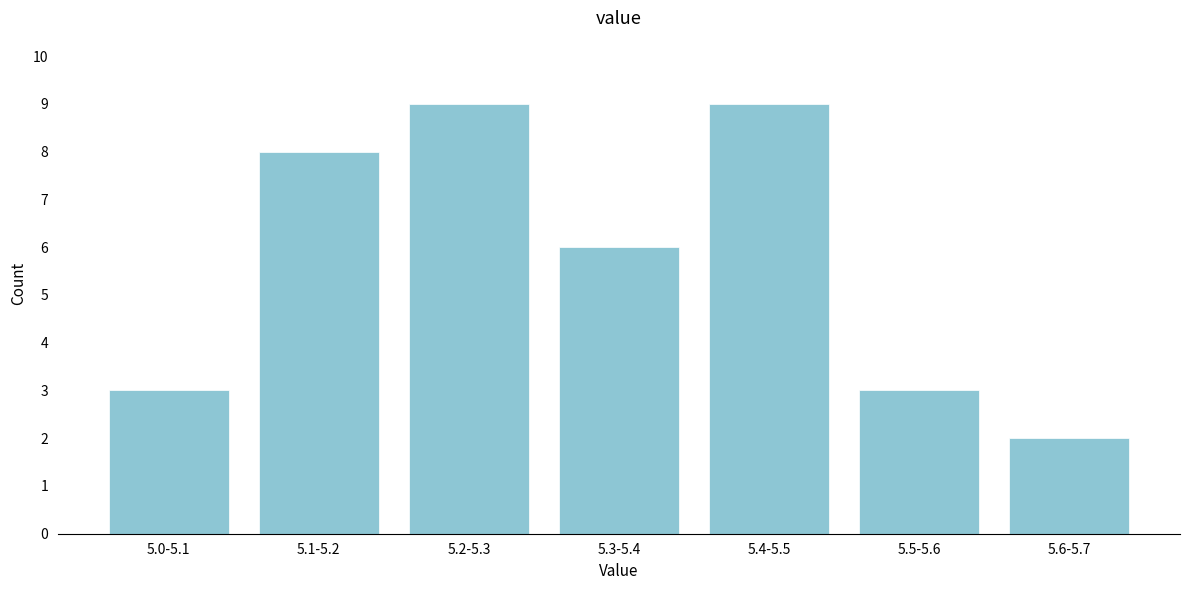

Reading left to right, extract all data points from this chart.

5.0-5.1=3	5.1-5.2=8	5.2-5.3=9	5.3-5.4=6	5.4-5.5=9	5.5-5.6=3	5.6-5.7=2